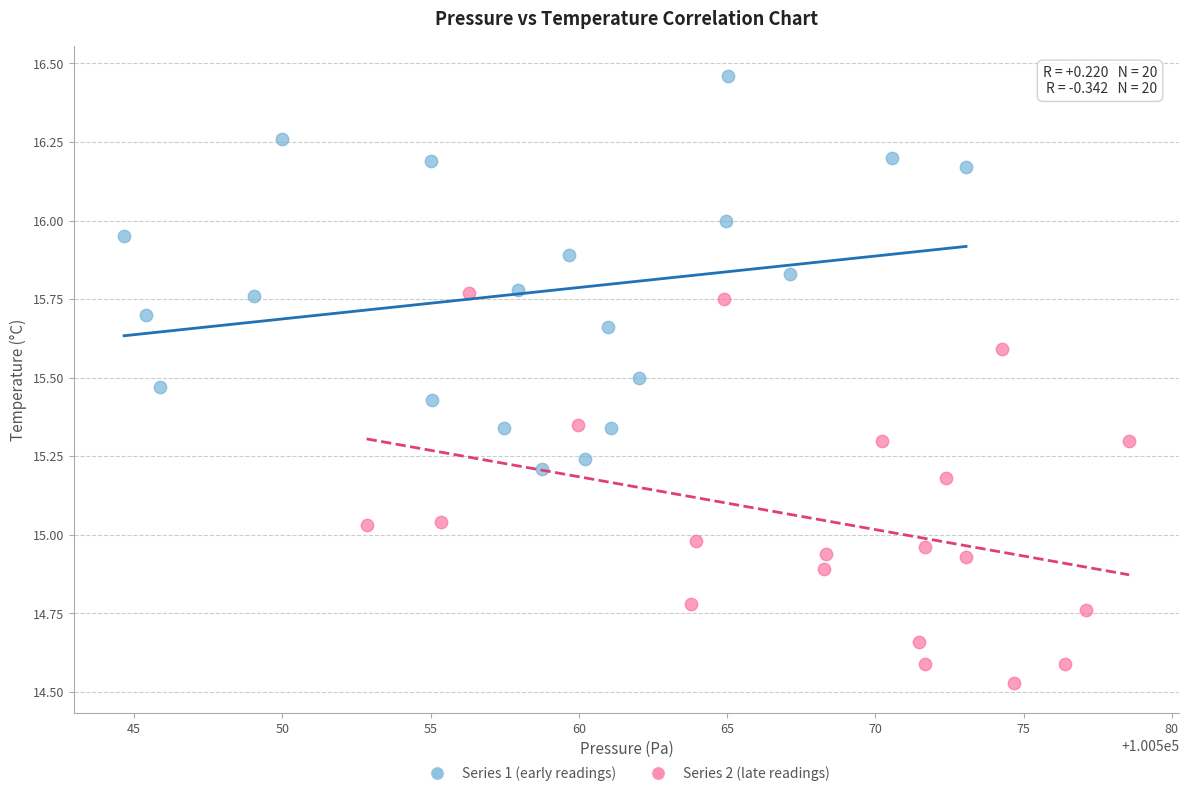

Which series reaches the maximum Y coordinate?

Series 1 (early readings)